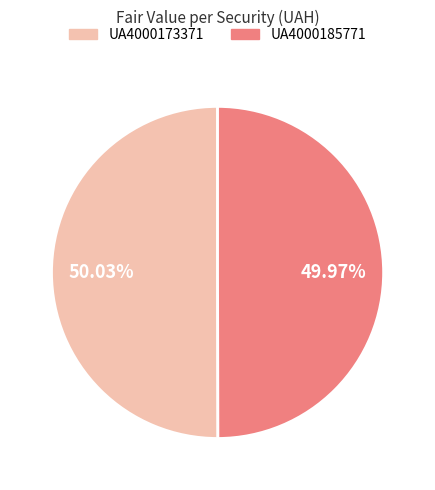

What is the ratio of the value at UA4000173371 to the value at UA4000185771?

1.0